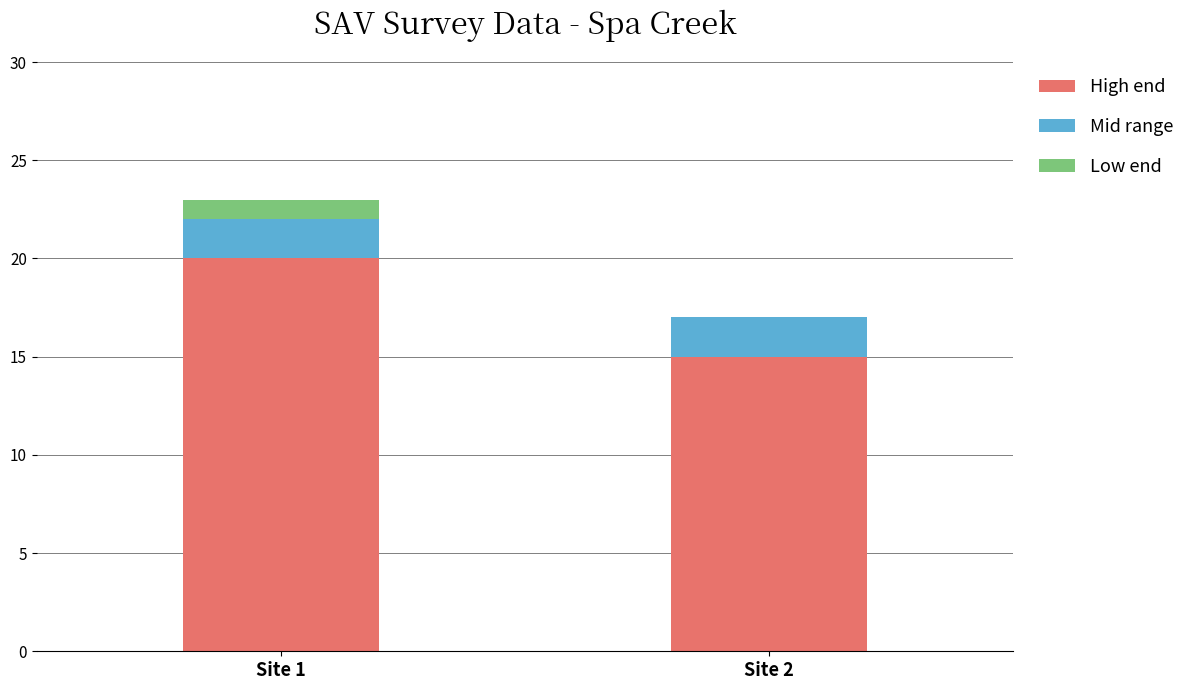

What is the sum of all High end values?

35